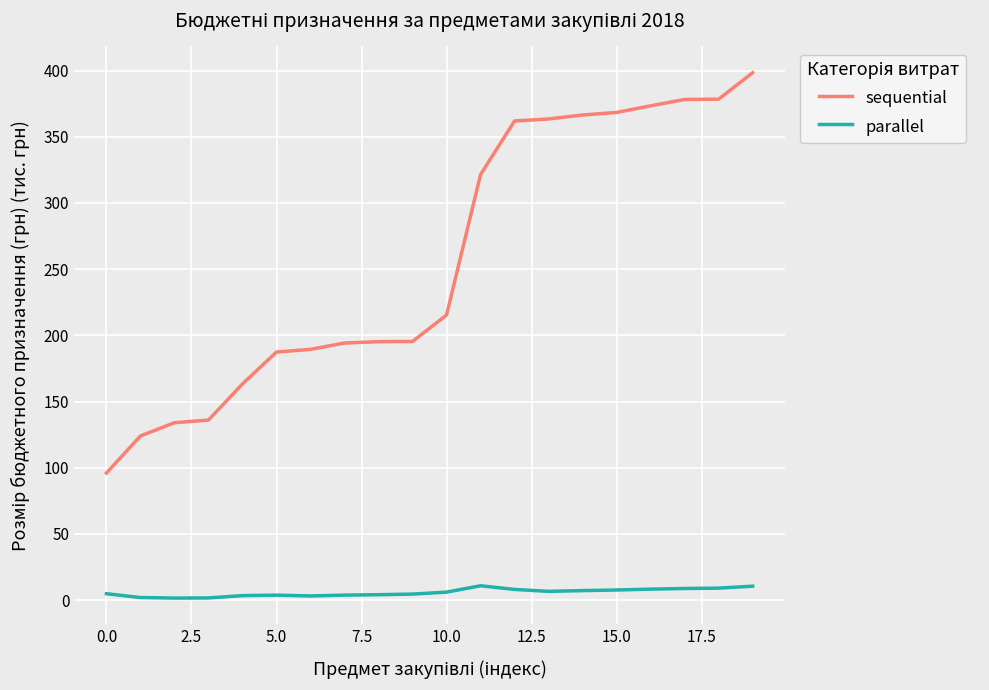

How many values in the sequential series exceed 215?

10